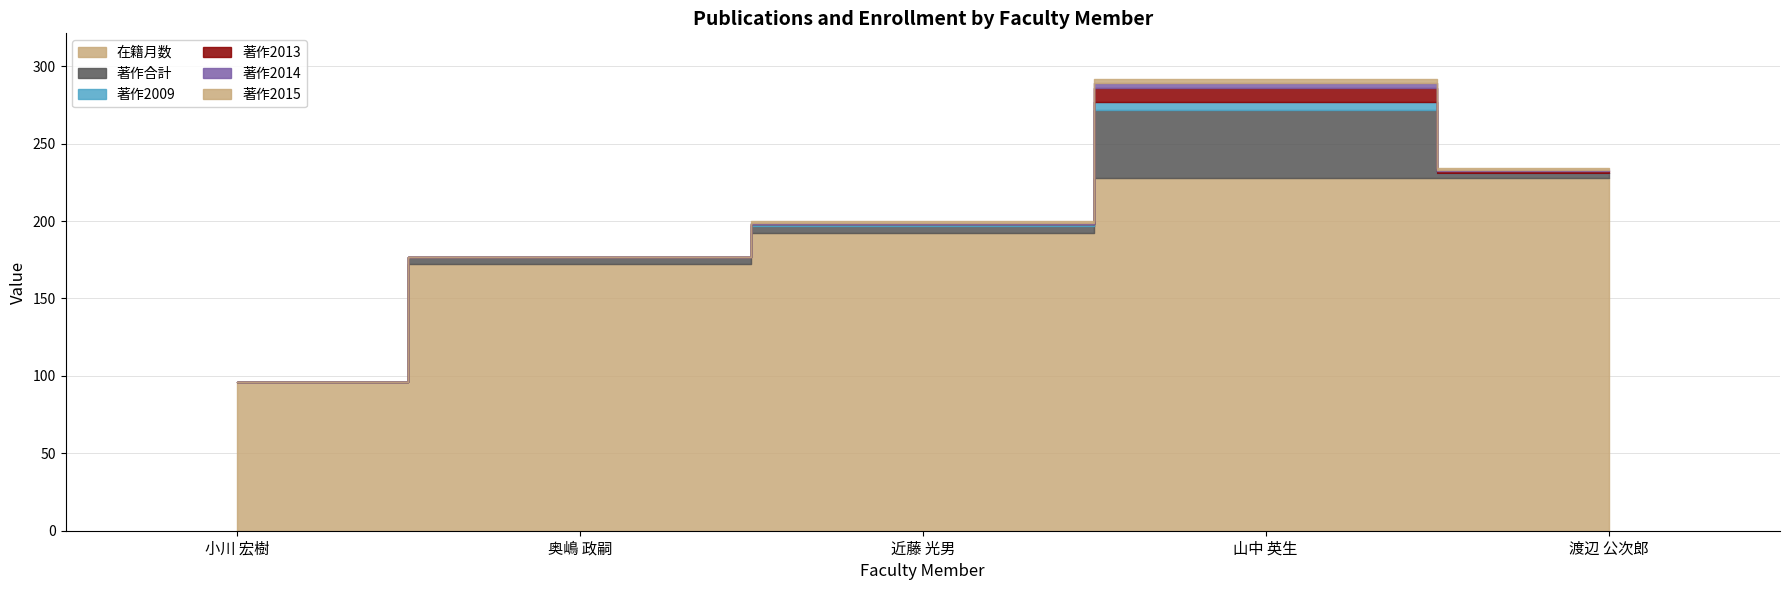

What is the difference between the maximum and minimum values in the 著作2015 series?

3